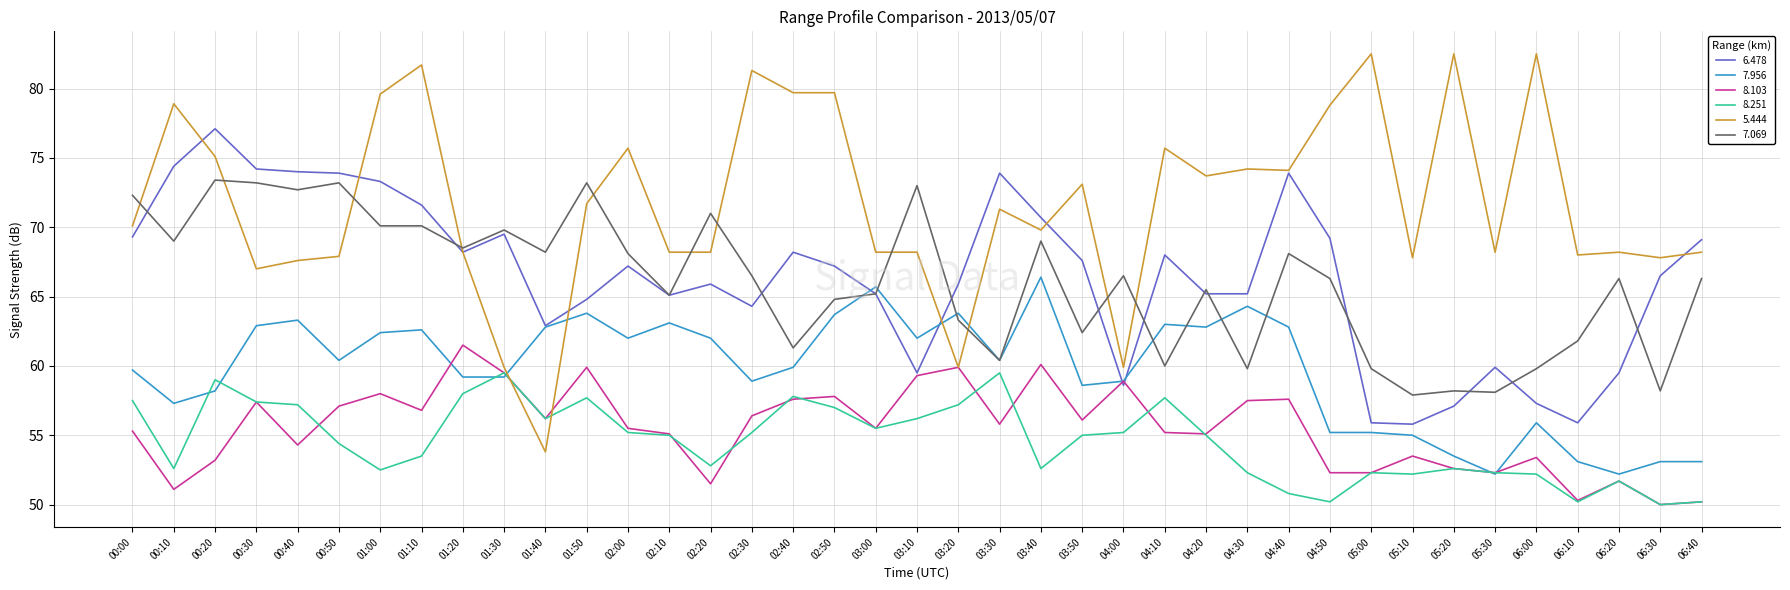

What is the minimum value shown in the chart?

50.0